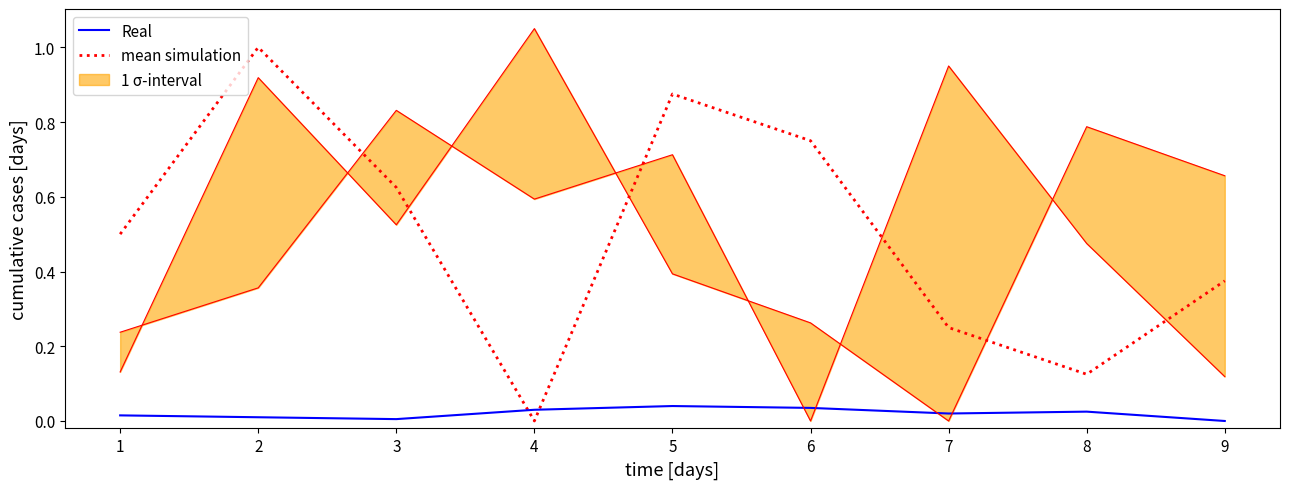

In mean simulation, how many points are lower than both neighbors (excluding endpoints)?

2